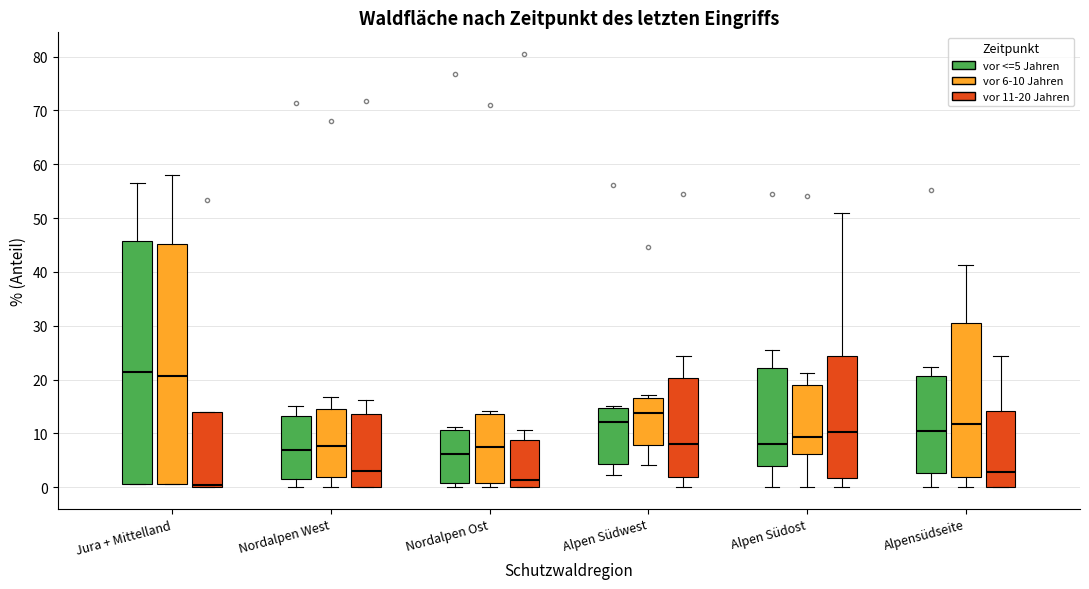

Reading left to right, read every box against the y-axis: the position of its median line, the range the box covers, and the ends of its whiskers. The values are not printed on the chart, so give them approximately, as read against the axis.

Jura + Mittelland (vor <=5 Jahren): median 21, box 1 to 46, whiskers 1 to 57
Jura + Mittelland (vor 6-10 Jahren): median 21, box 1 to 45, whiskers 1 to 58
Jura + Mittelland (vor 11-20 Jahren): median 0 (just above the box's lower edge), box 0 to 14, whiskers 0 to 14
Nordalpen West (vor <=5 Jahren): median 7, box 2 to 13, whiskers 0 to 15
Nordalpen West (vor 6-10 Jahren): median 8, box 2 to 15, whiskers 0 to 17
Nordalpen West (vor 11-20 Jahren): median 3, box 0 to 14, whiskers 0 to 16
Nordalpen Ost (vor <=5 Jahren): median 6, box 1 to 11, whiskers 0 to 11 (just above the box's upper edge)
Nordalpen Ost (vor 6-10 Jahren): median 7, box 1 to 14, whiskers 0 to 14 (just above the box's upper edge)
Nordalpen Ost (vor 11-20 Jahren): median 1, box 0 to 9, whiskers 0 to 11
Alpen Südwest (vor <=5 Jahren): median 12, box 4 to 15, whiskers 2 to 15
Alpen Südwest (vor 6-10 Jahren): median 14, box 8 to 17, whiskers 4 to 17 (just above the box's upper edge)
Alpen Südwest (vor 11-20 Jahren): median 8, box 2 to 20, whiskers 0 to 24
Alpen Südost (vor <=5 Jahren): median 8, box 4 to 22, whiskers 0 to 25
Alpen Südost (vor 6-10 Jahren): median 9, box 6 to 19, whiskers 0 to 21
Alpen Südost (vor 11-20 Jahren): median 10, box 2 to 24, whiskers 0 to 51
Alpensüdseite (vor <=5 Jahren): median 10, box 3 to 21, whiskers 0 to 22
Alpensüdseite (vor 6-10 Jahren): median 12, box 2 to 31, whiskers 0 to 41
Alpensüdseite (vor 11-20 Jahren): median 3, box 0 to 14, whiskers 0 to 24